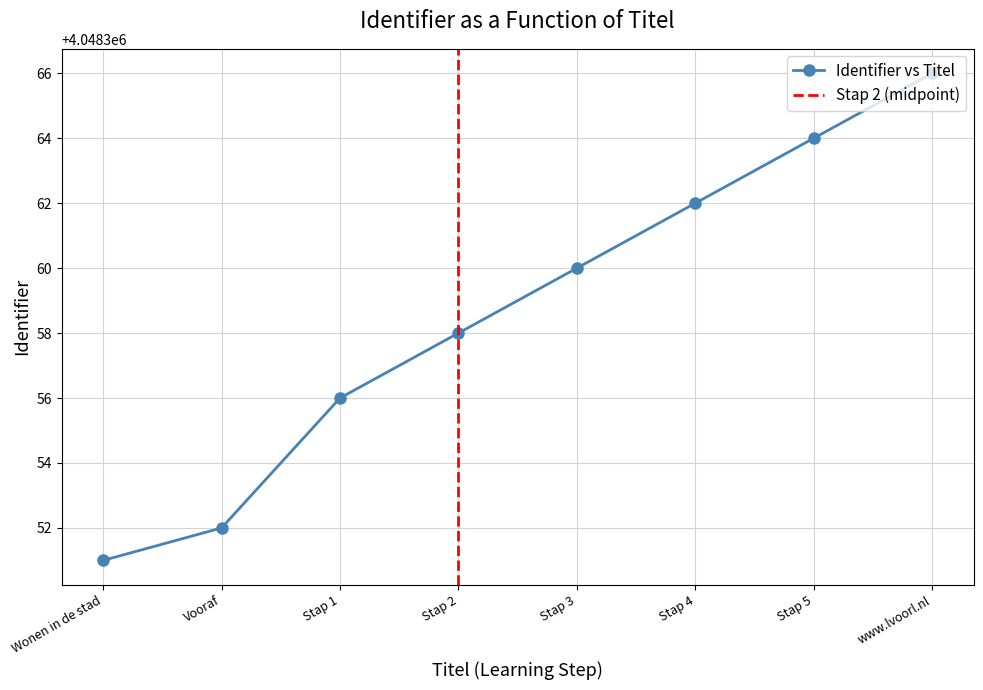

Which label corresponds to the smallest value in the chart?

Wonen in de stad